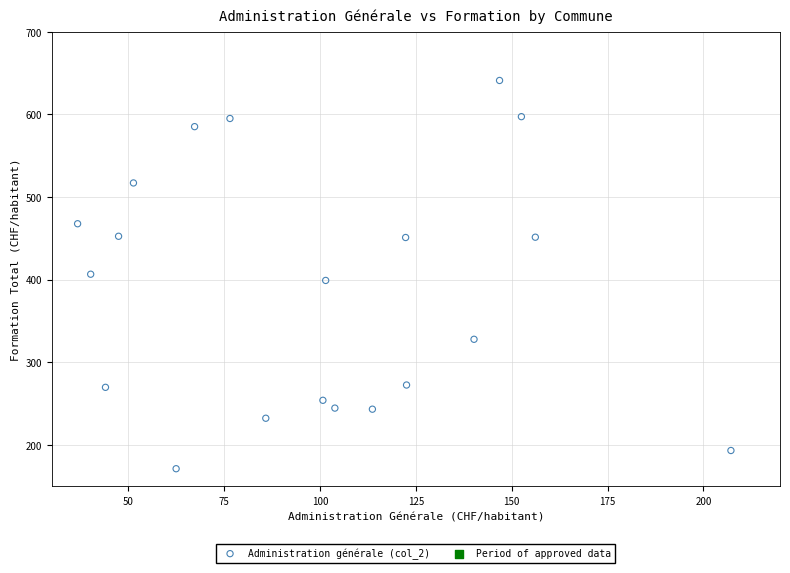

What is the range of Y values (max minus min)?

469.9